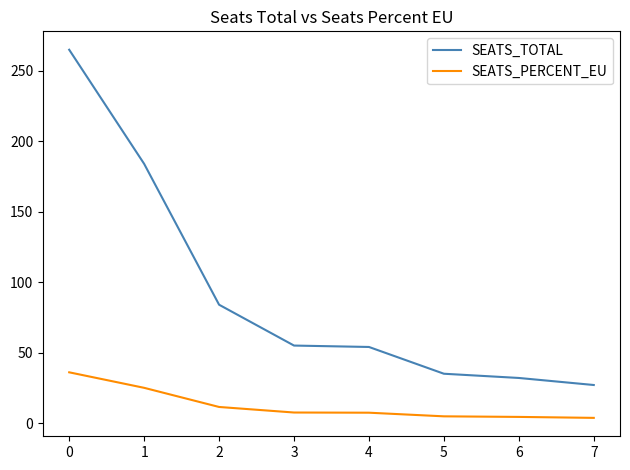

Is it true that SEATS_TOTAL equals 5.9 at 7?

False